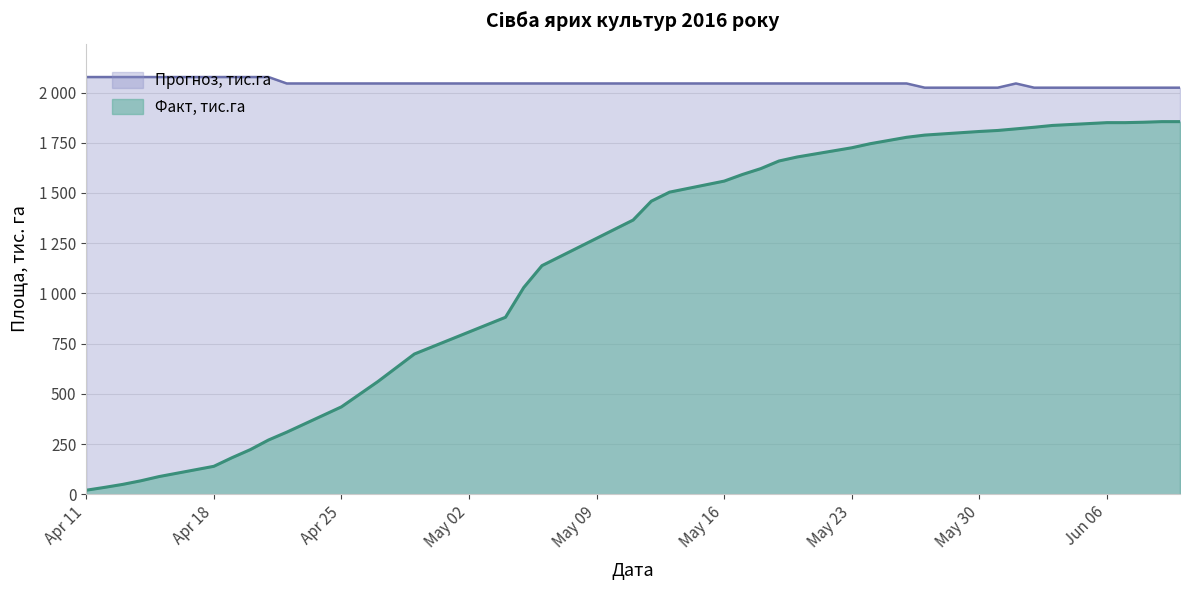

At which category does Прогноз, тис.га reach its first local peak?

2016-06-01